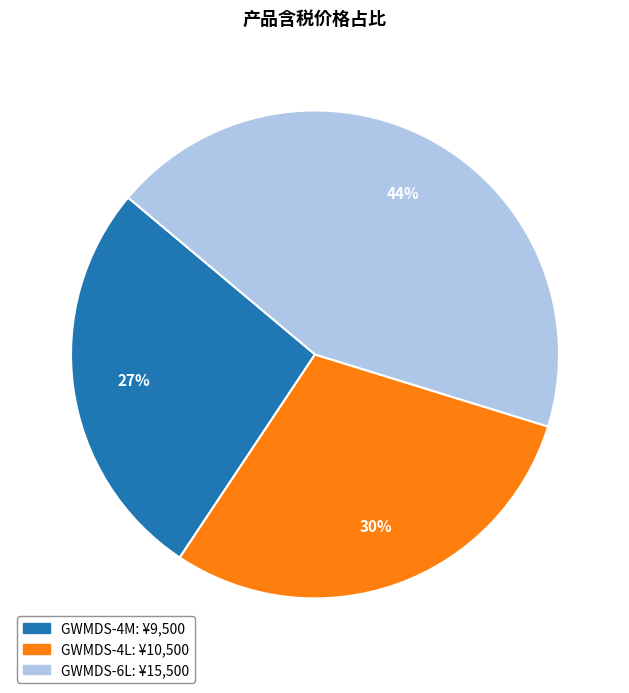

Combined, do GWMDS-4L and GWMDS-6L account for over 50%?

Yes